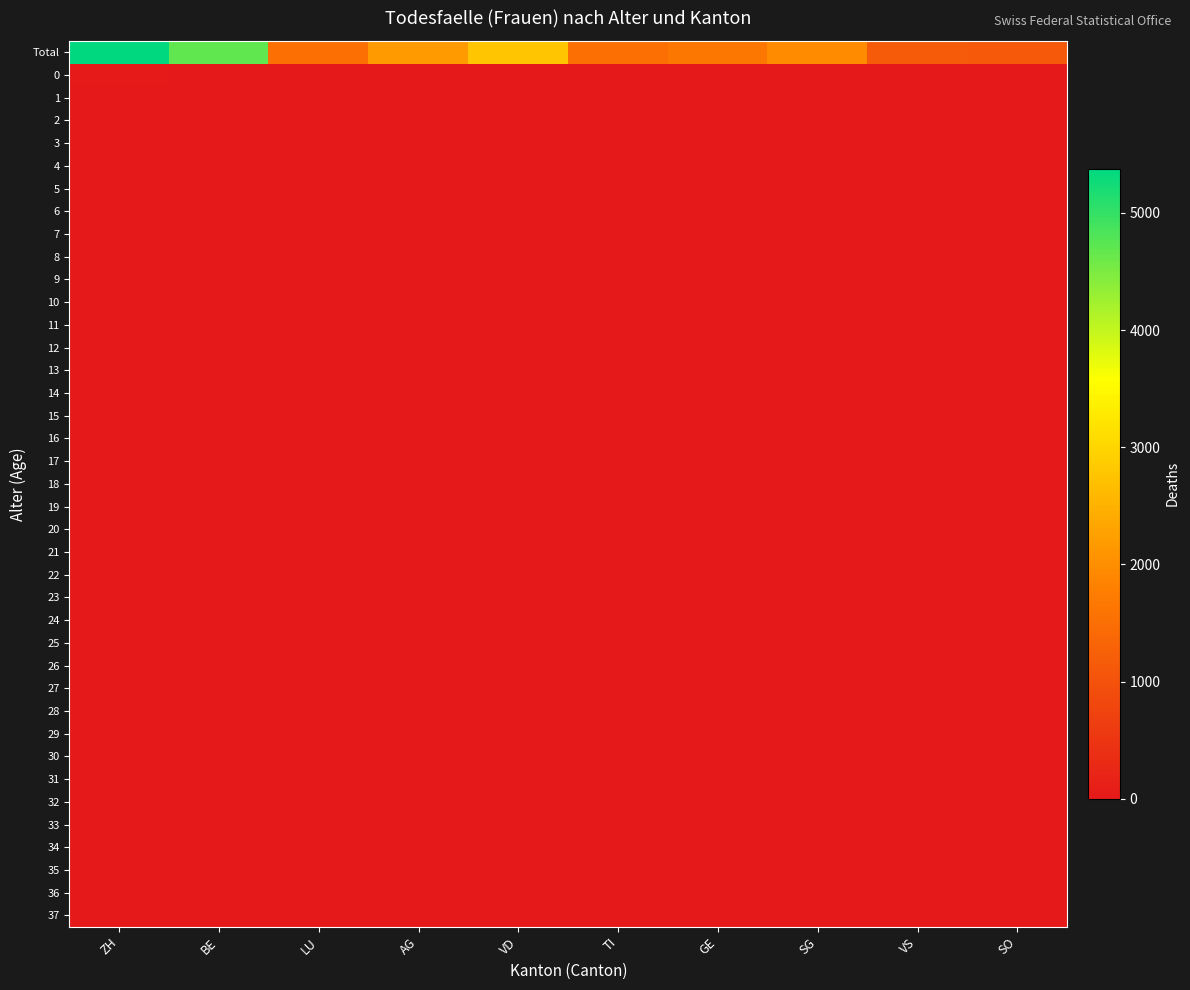

What is the spread (max minus min) of values at ZH?

5376